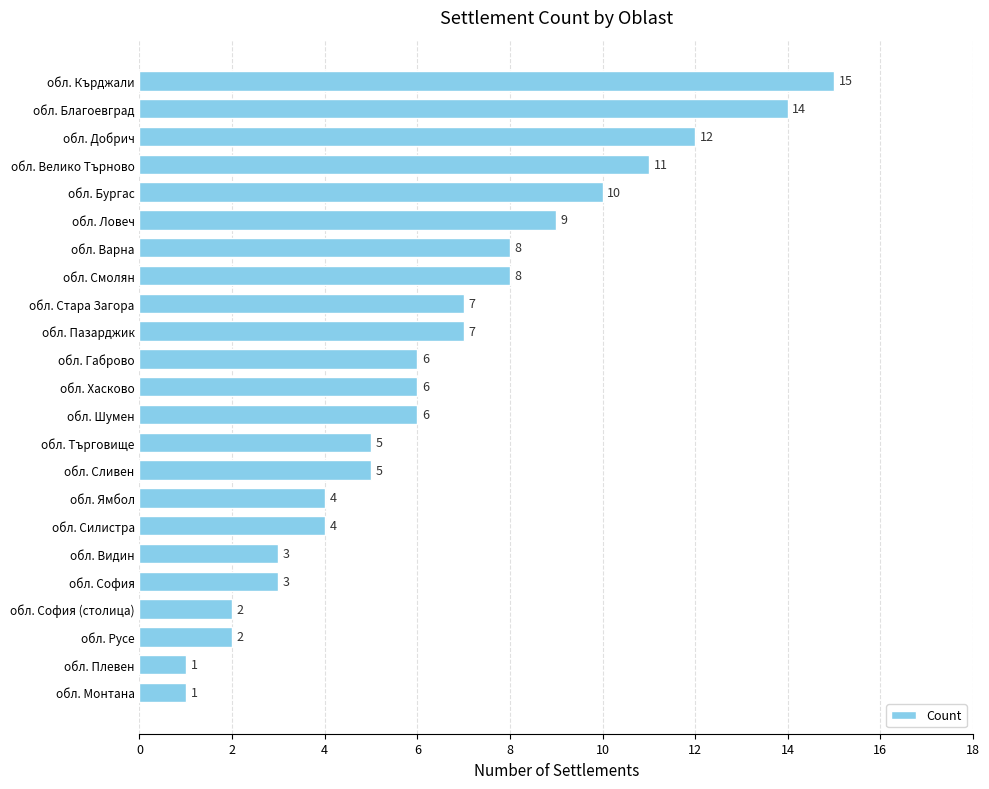

Count the number of data series in this chart.

1